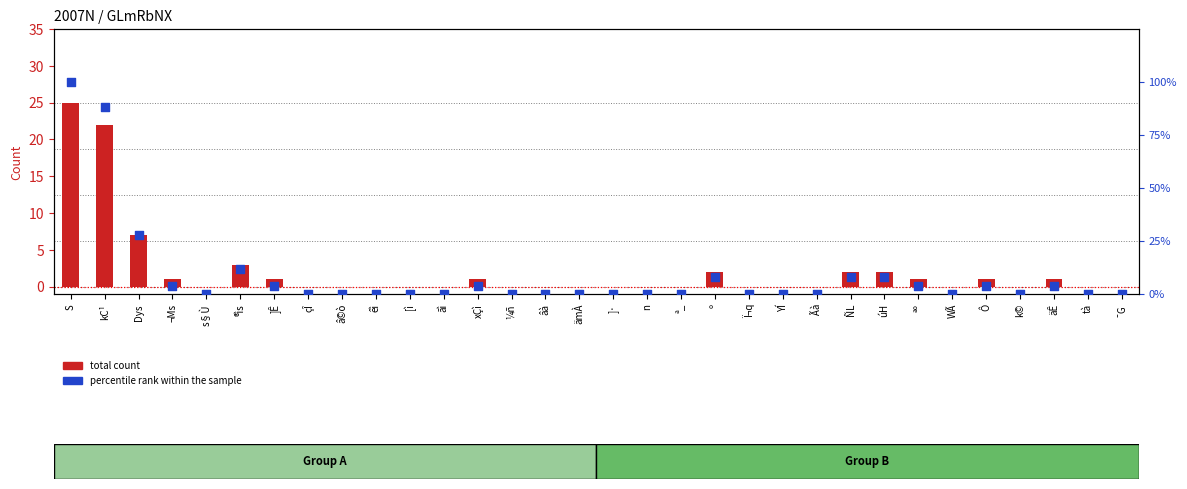

Which series contains the highest Y value?

percentile rank within the sample